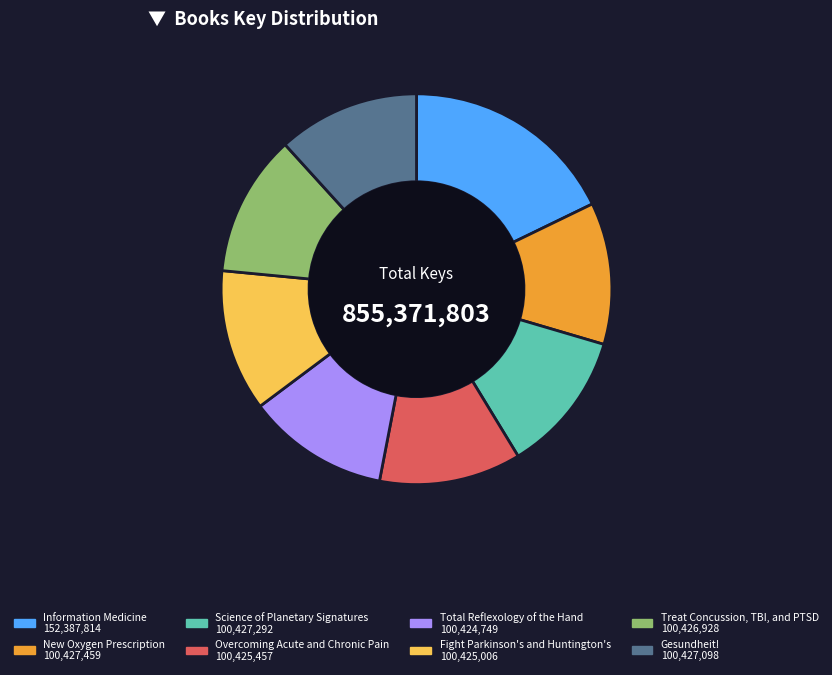

Do Total Reflexology of the Hand and Gesundheit! together represent more than half of the pie?

No